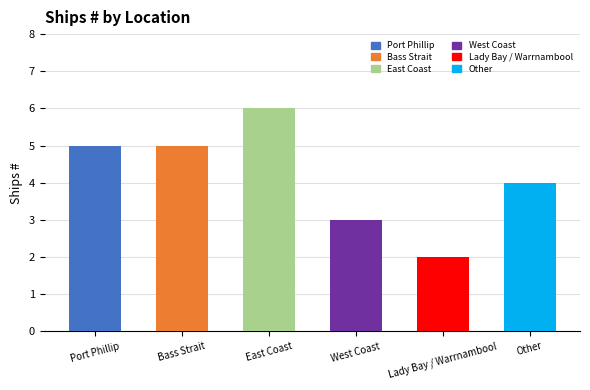

At which label does the data first exceed 5?

East Coast